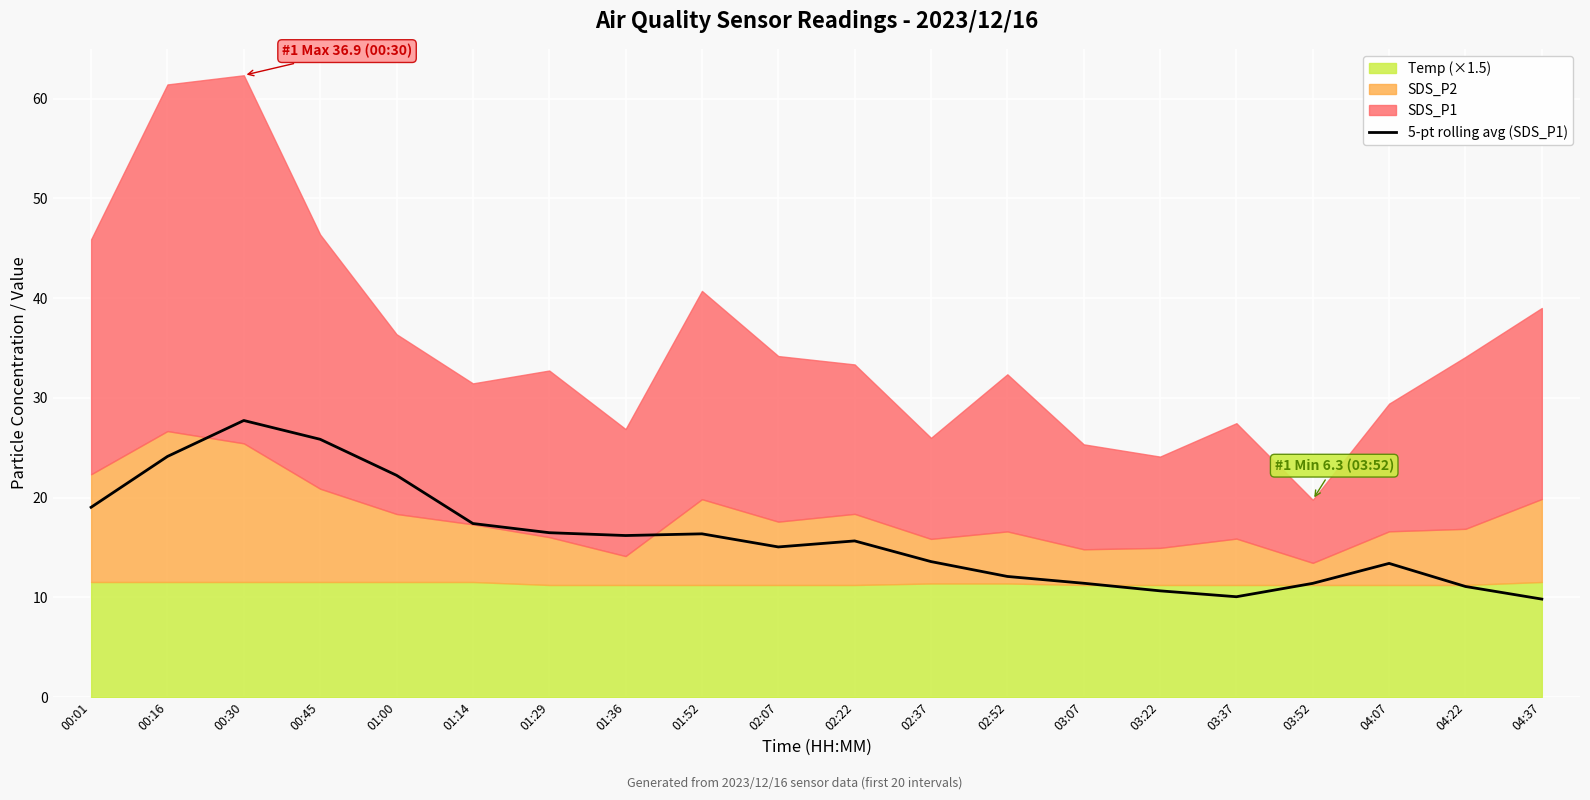

How many interior local peaks (higher than both neighbors) does the data have?

4